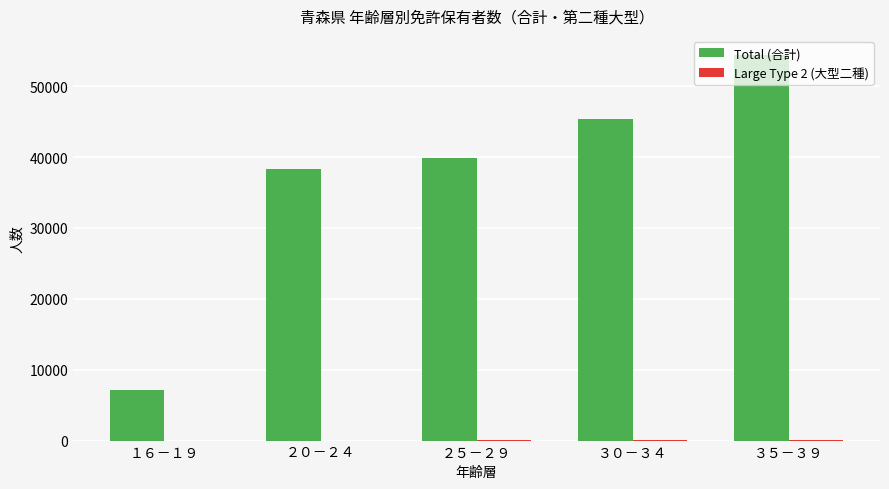

Where is Total (合計) nearest to the value 30780?

２０－２４